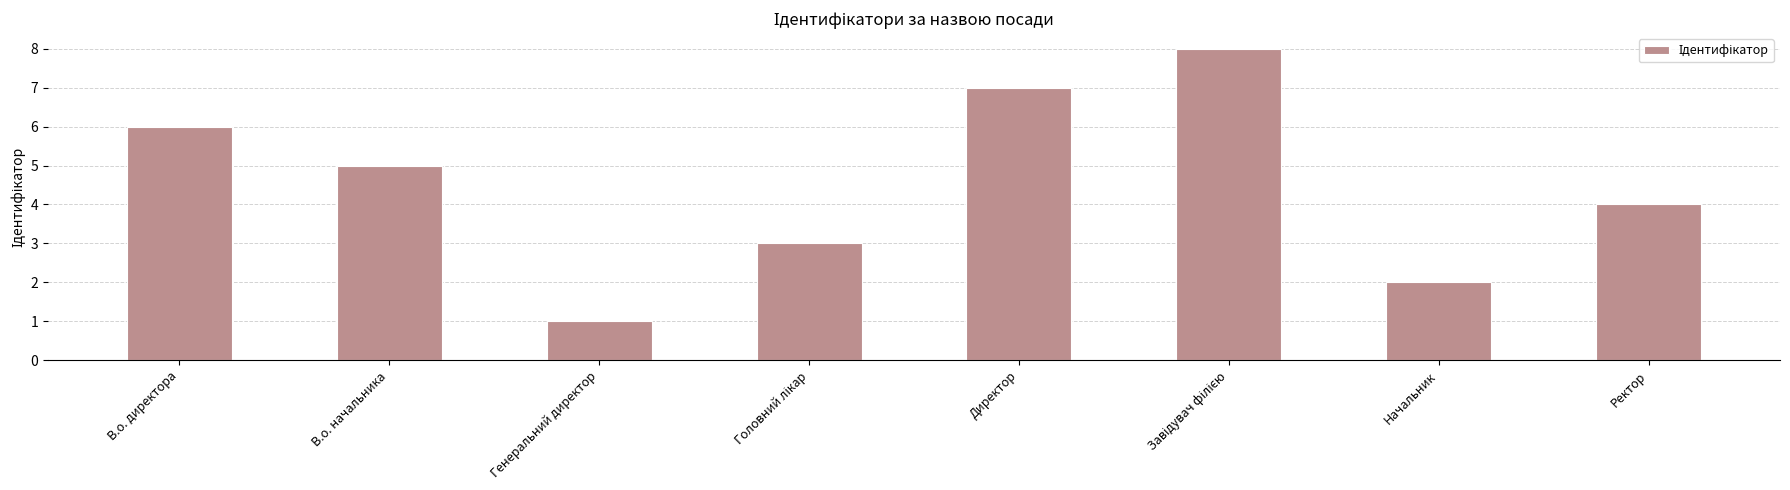

What is the difference between the second highest and minimum values?

6